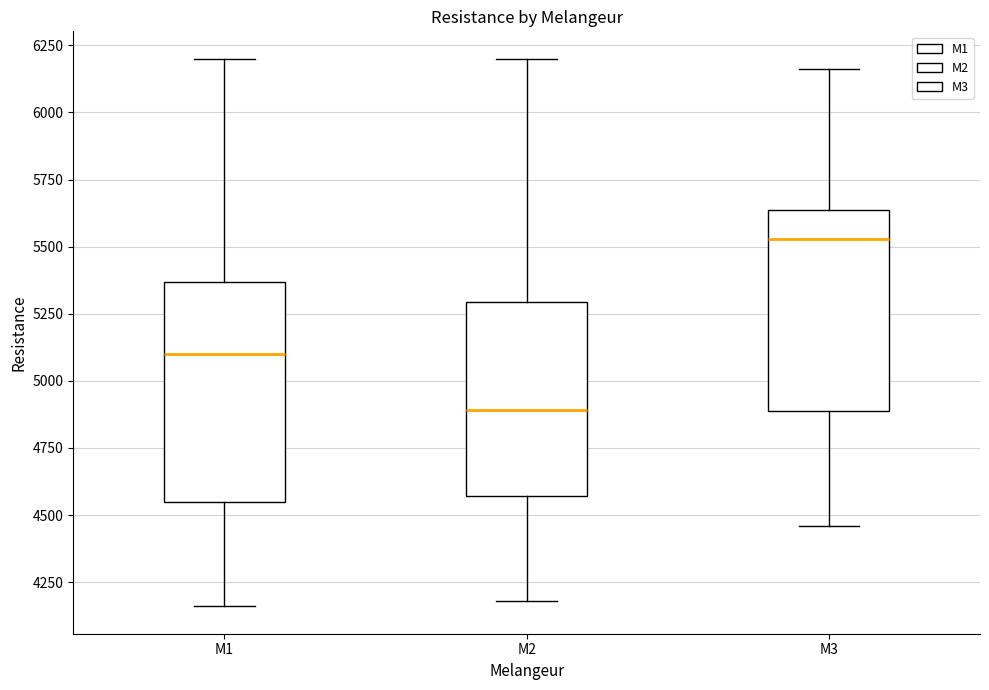

Which box has the lowest median line?

M2